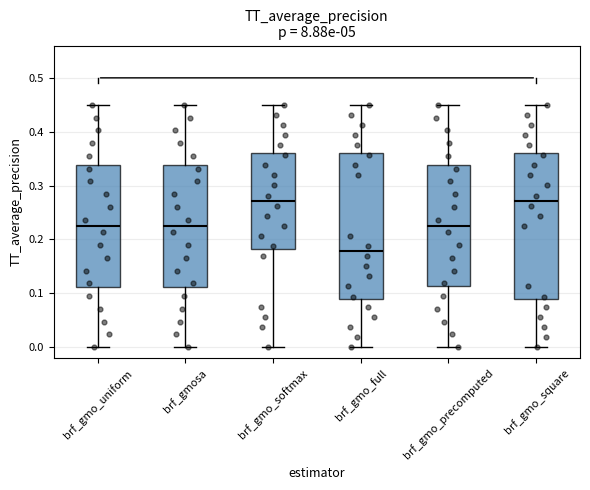

Reading left to right, transcribe this box plot: for each box, give where its median line is, the range the box spans, and where its two whiskers end, as read against the y-axis. The values are not printed on the chart, so give them approximately, as read against the axis.

brf_gmo_uniform: median 0.23, box 0.11 to 0.34, whiskers 0.00 to 0.45
brf_gmosa: median 0.23, box 0.11 to 0.34, whiskers 0.00 to 0.45
brf_gmo_softmax: median 0.27, box 0.18 to 0.36, whiskers 0.00 to 0.45
brf_gmo_full: median 0.18, box 0.09 to 0.36, whiskers 0.00 to 0.45
brf_gmo_precomputed: median 0.23, box 0.11 to 0.34, whiskers 0.00 to 0.45
brf_gmo_square: median 0.27, box 0.09 to 0.36, whiskers 0.00 to 0.45